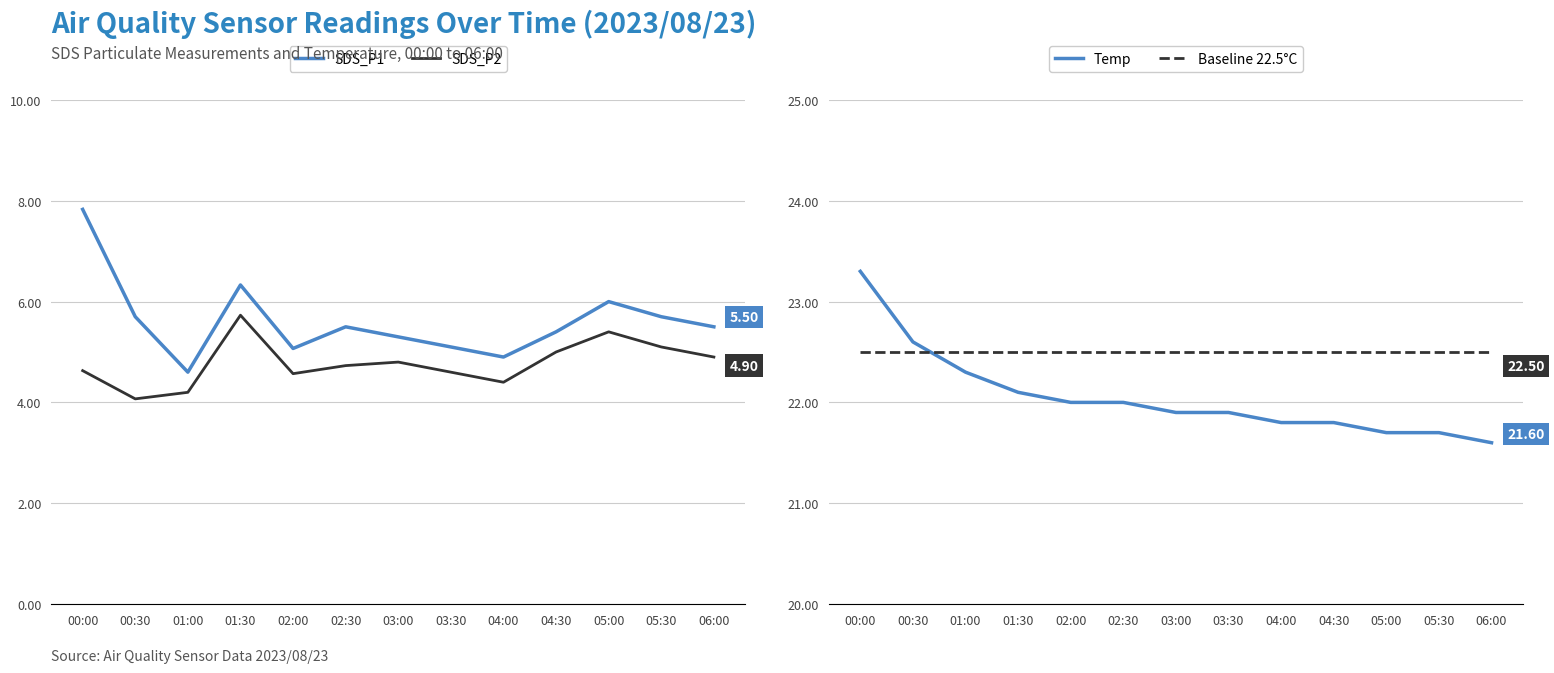

What is the highest value of the SDS_P2 series?

5.7